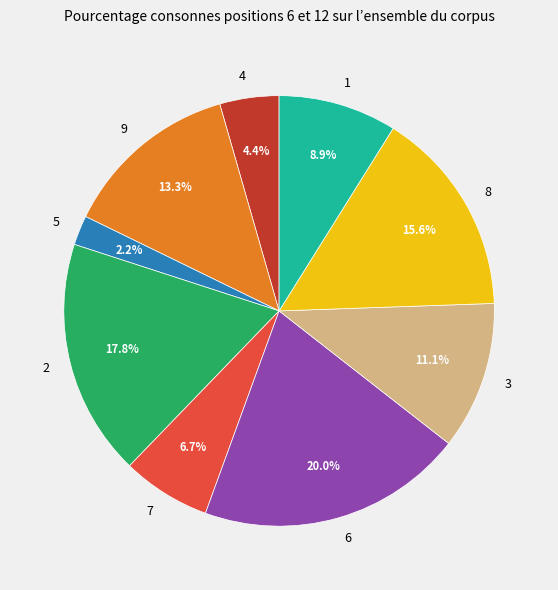

How many slices are in this pie chart?

9